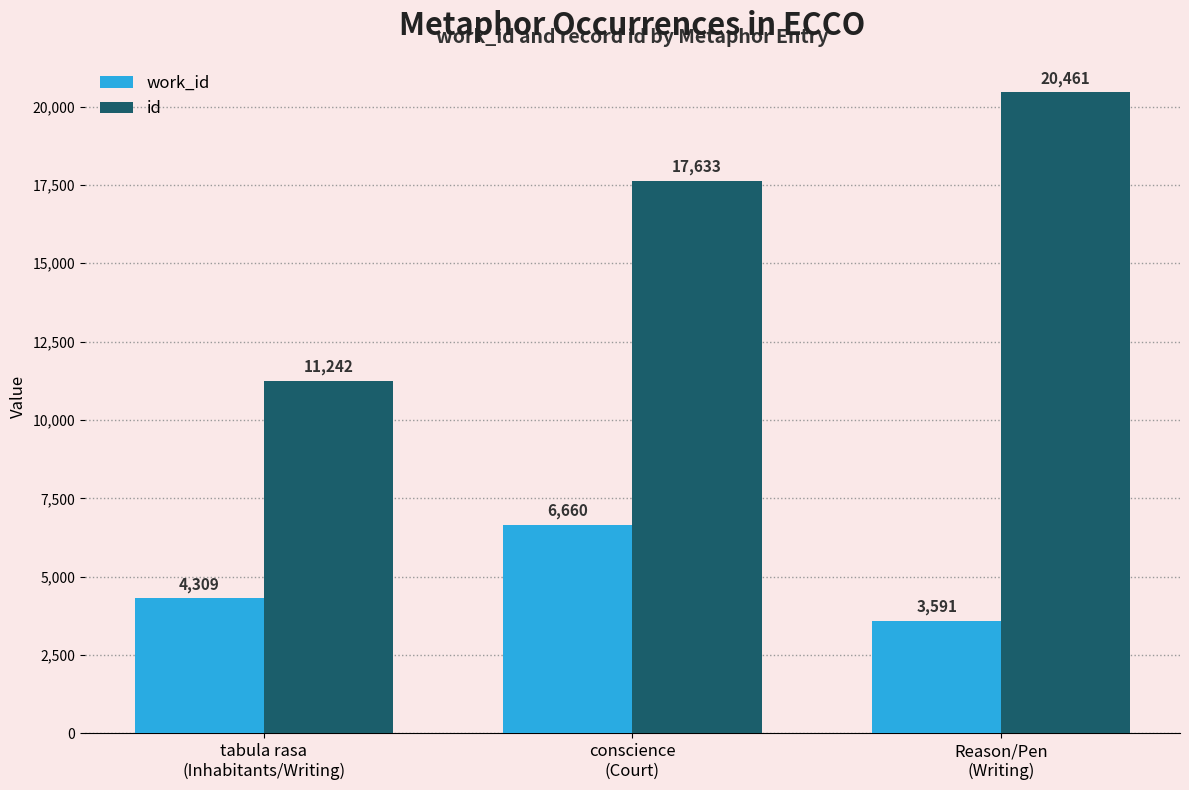

List the series in order of their overall mean, lowest first.

work_id, id